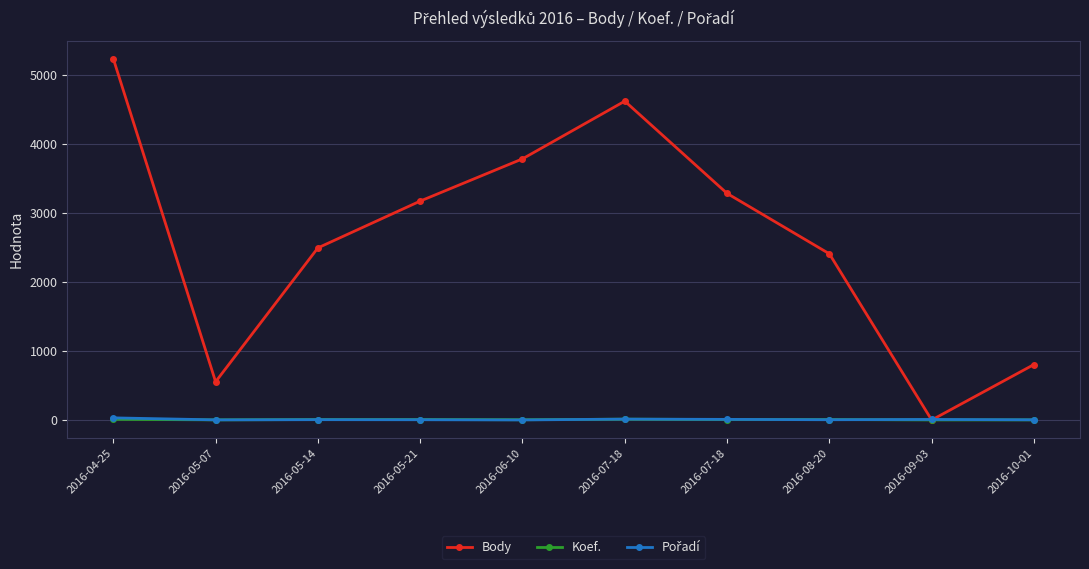

How many lines are shown in the chart?

3